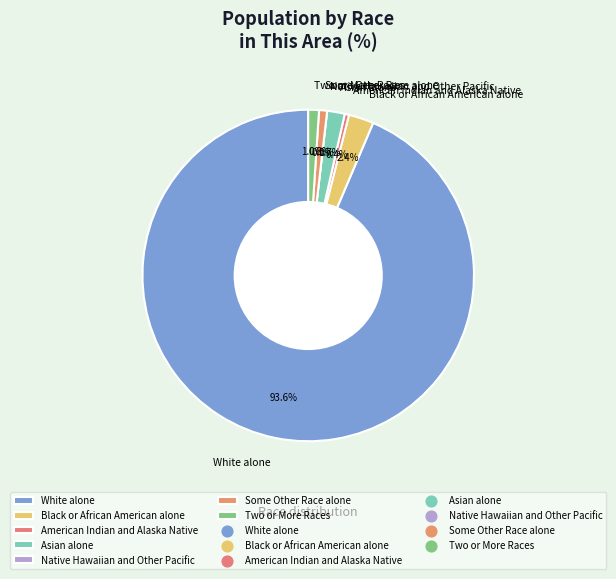

Is it true that Two or More Races is 1% of the pie?

True